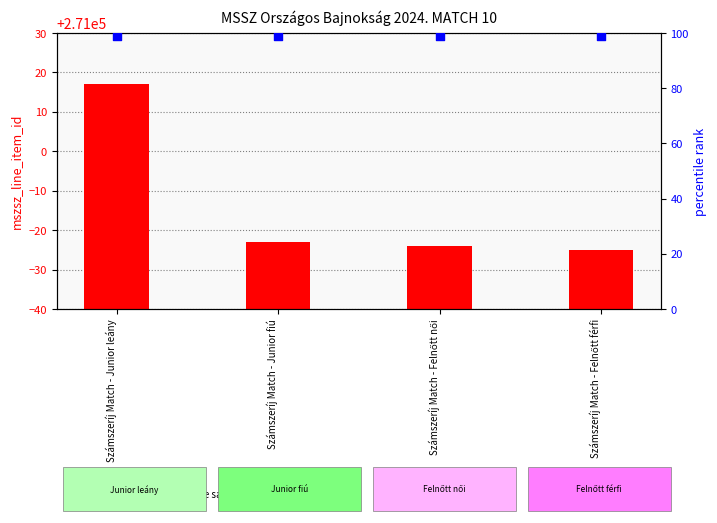

What are all the series names shown in the legend?

mszsz_line_item_id, percentile rank within the sample